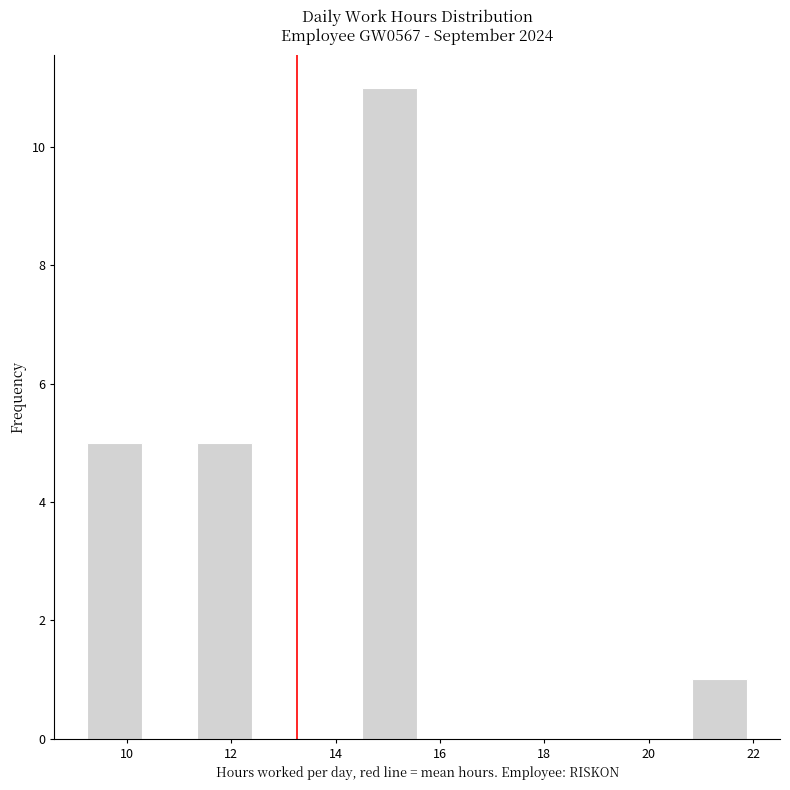

Which range on the x-axis has the tallest bar?

14.6 to 15.6